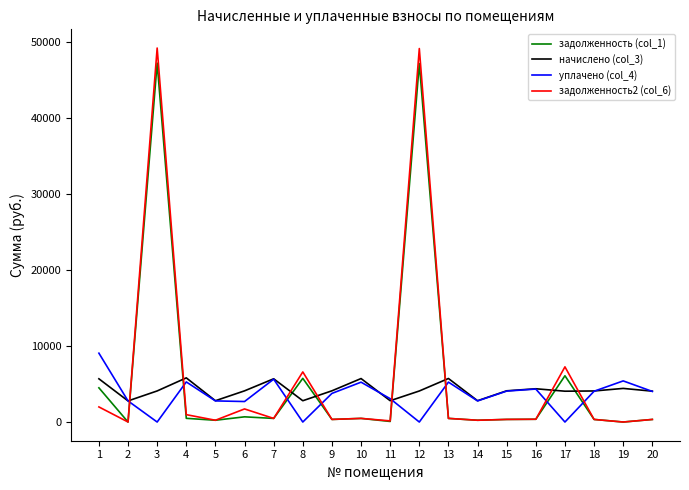

True or false: задолженность2 (col_6) and уплачено (col_4) cross at least once.

True